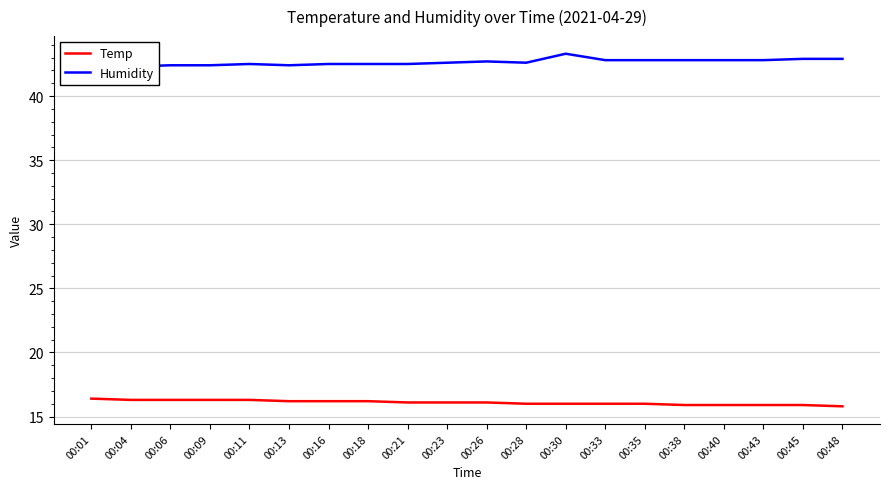

The value of Humidity at 00:38 is 42.8. True or false?

True